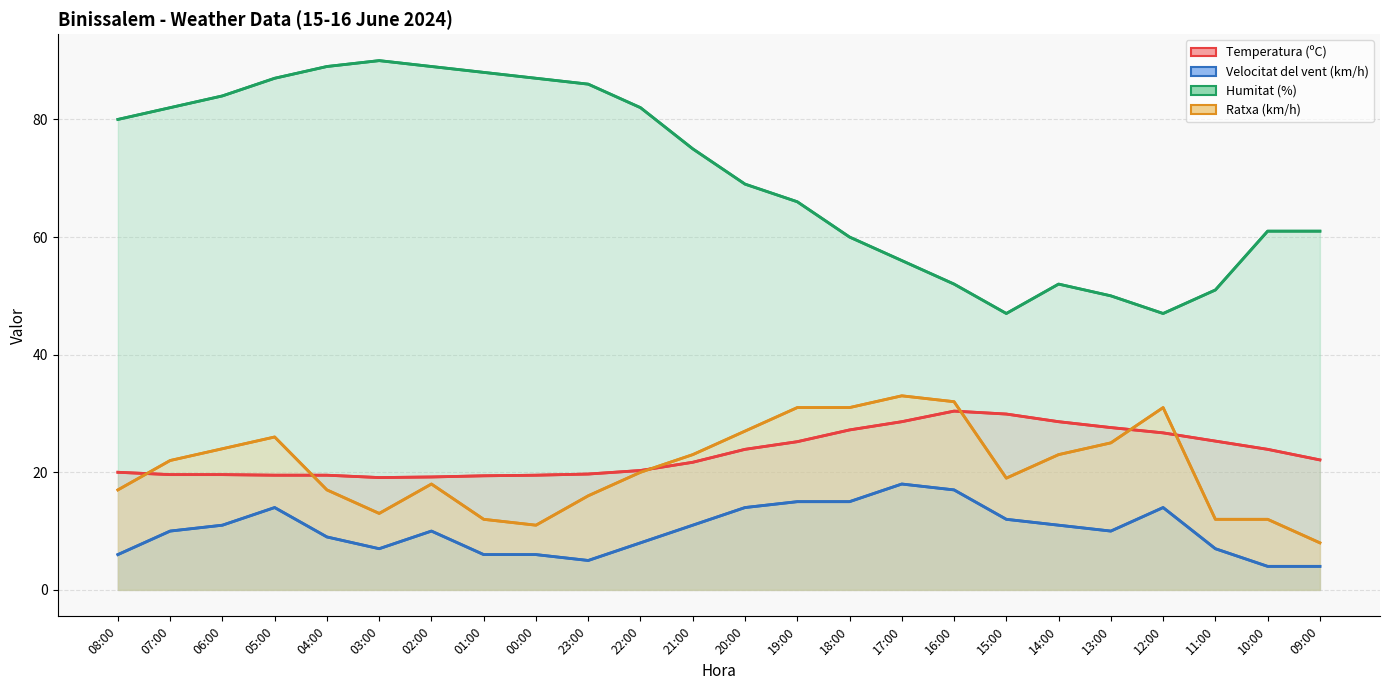

Is it true that Velocitat del vent (km/h) equals 5.9 at 16:00?

False